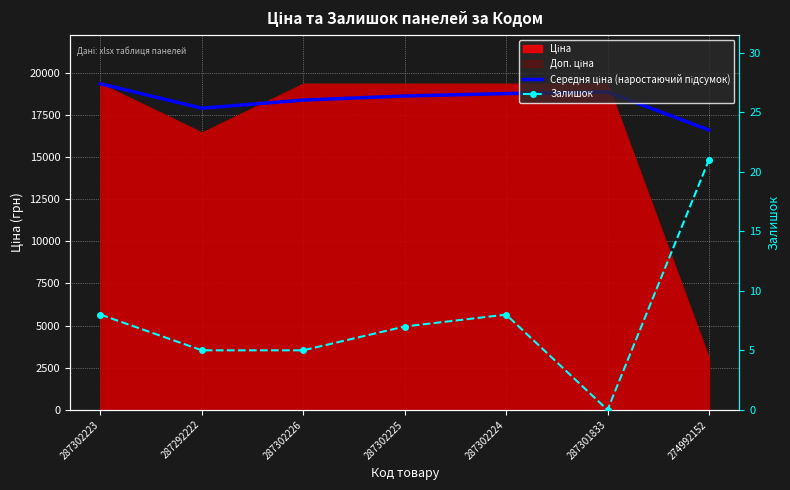

The Середня ціна (наростаючий підсумок) series shows 27130.4 at 287301833. True or false?

False